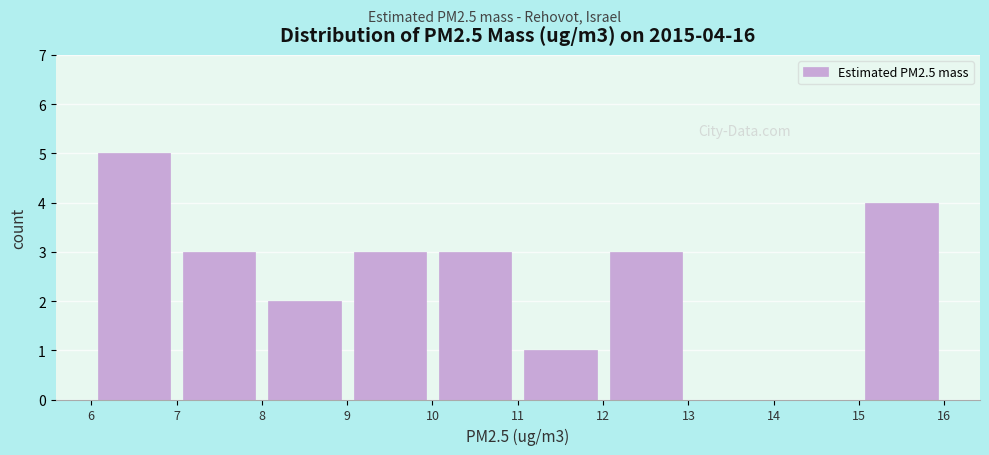

Which range on the x-axis has the tallest bar?

6 to 7